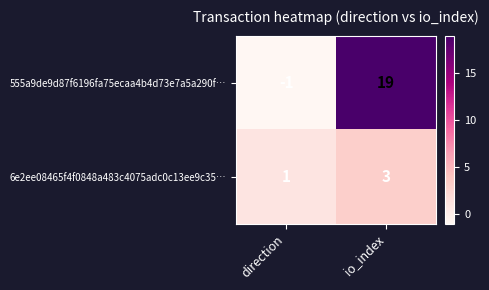

How many distinct data groups are displayed?

2